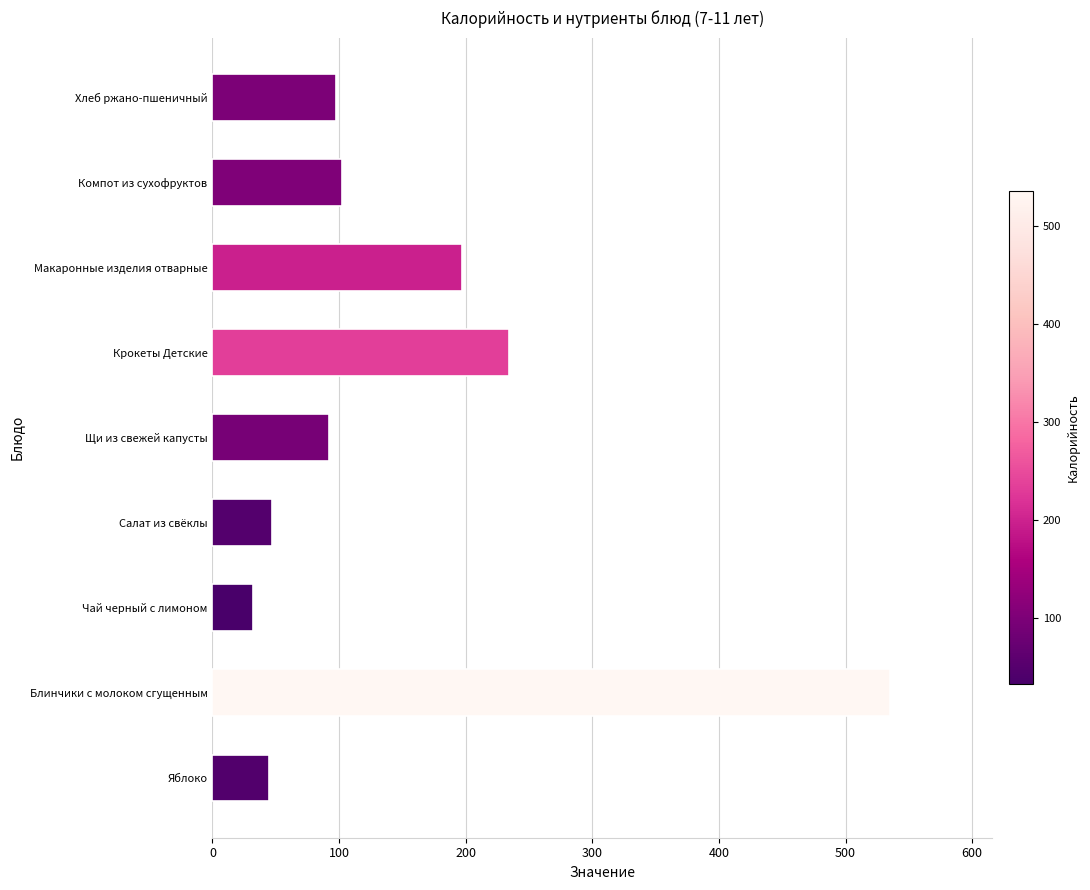

True or false: the data shows 46.8 at Салат из свёклы.

True